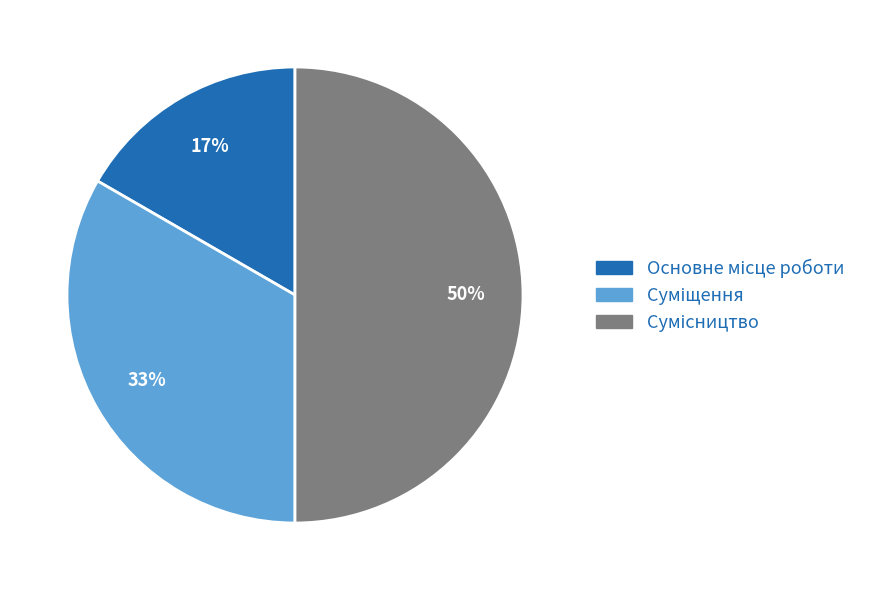

To the nearest percent, what is the difference between the largest and smallest slice percentages?

33%